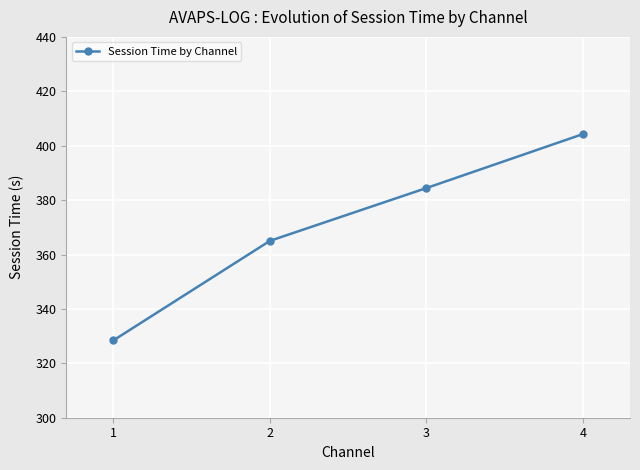

What value does the data have at 2?

365.0